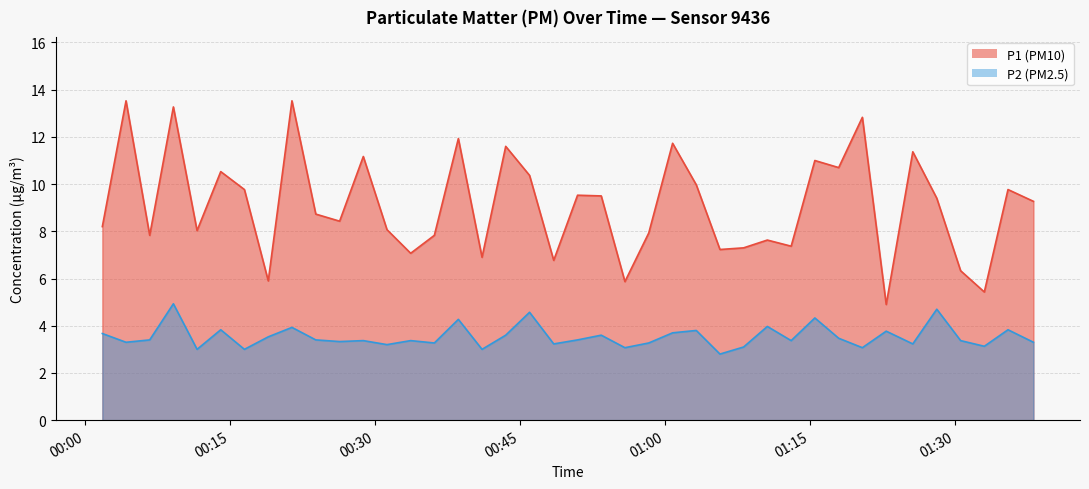

Between 2023-04-15T01:22:53 and 2023-04-15T01:33:02, which series saw the biggest shift?

P2